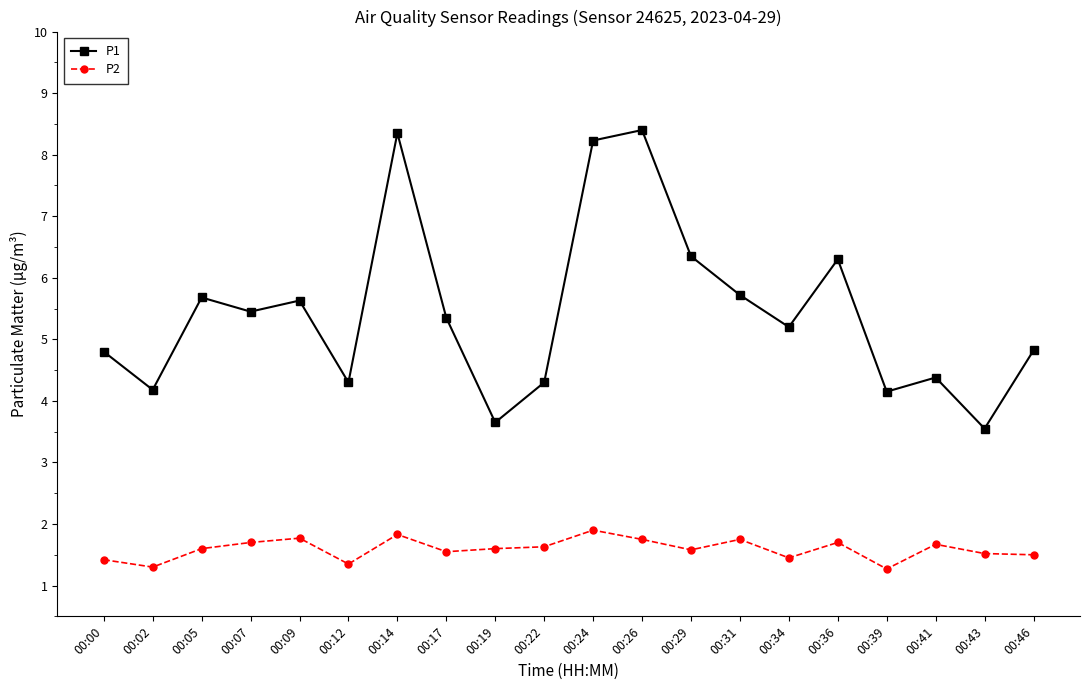

What is the value of the P2 point at the 10th from the left?

1.6